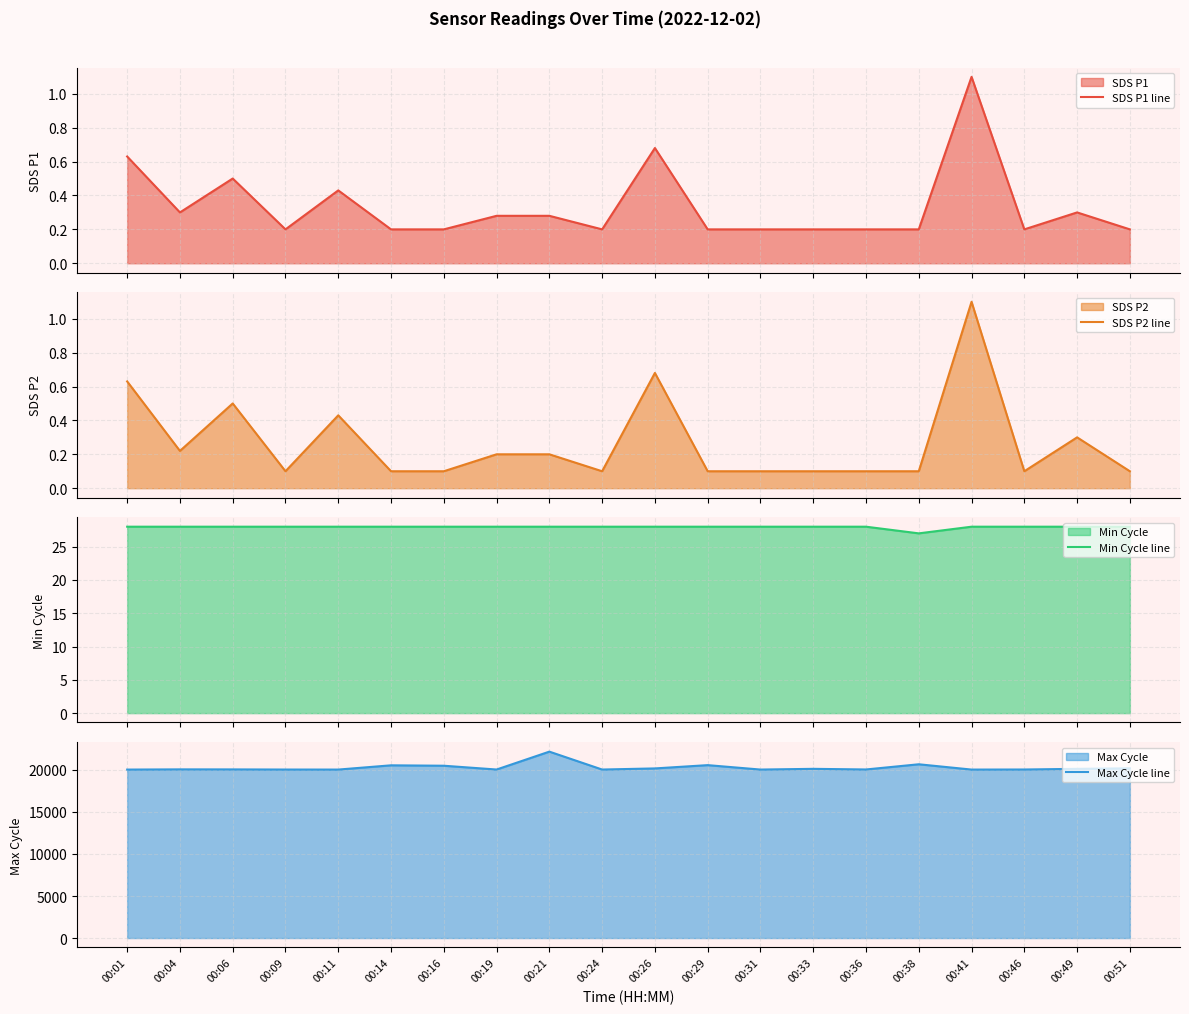

At 00:14, list the series in order from smallest to largest.

SDS P2 line, SDS P1 line, Min Cycle line, Max Cycle line